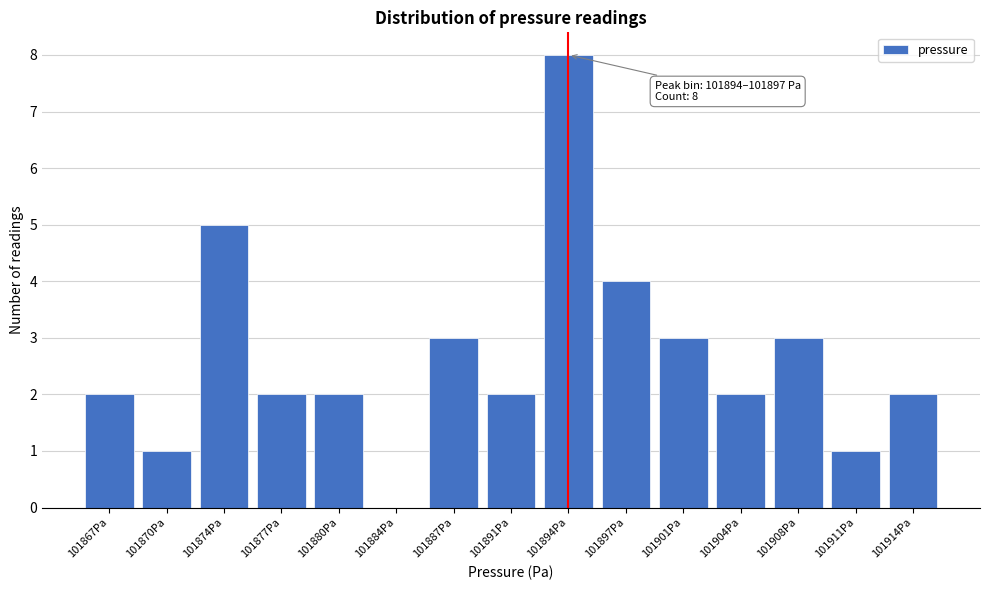

Reading left to right, what are all the values shown in this chart?

101867Pa=2	101870Pa=1	101874Pa=5	101877Pa=2	101880Pa=2	101884Pa=0	101887Pa=3	101891Pa=2	101894Pa=8	101897Pa=4	101901Pa=3	101904Pa=2	101908Pa=3	101911Pa=1	101914Pa=2